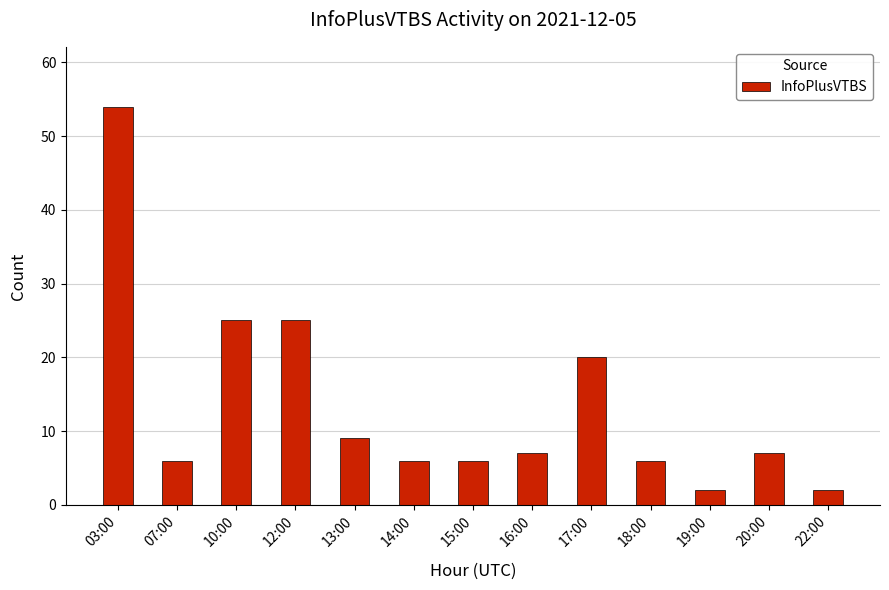

What is the value of the 3rd bar from the left?

25